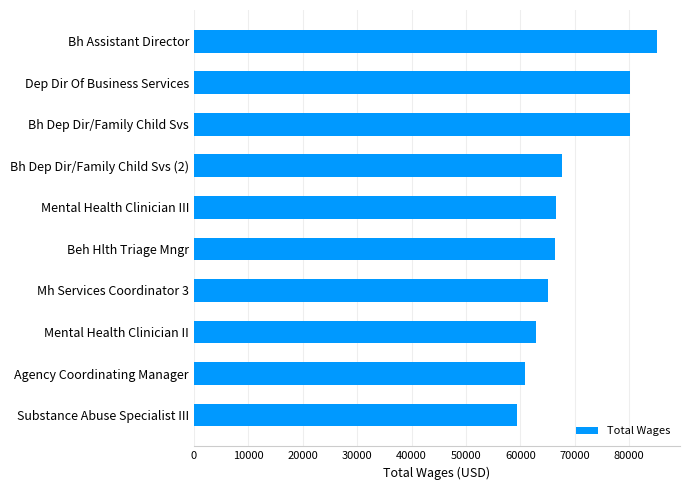

Does the chart contain stacked bars?

No